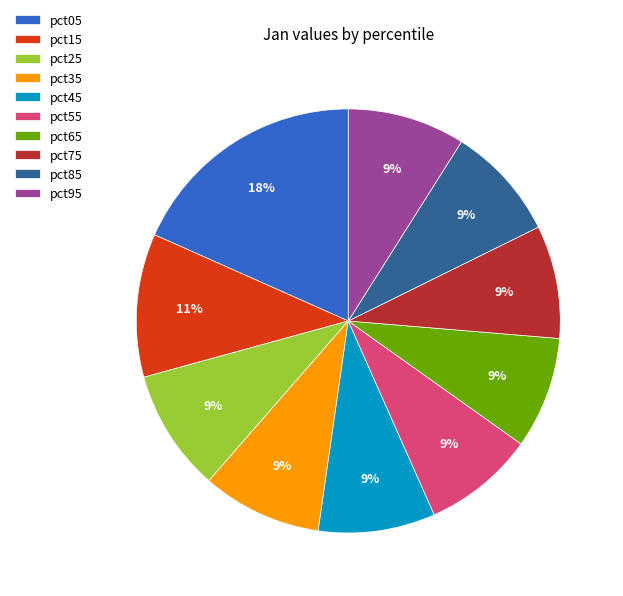

Count the number of slices in the pie.

10